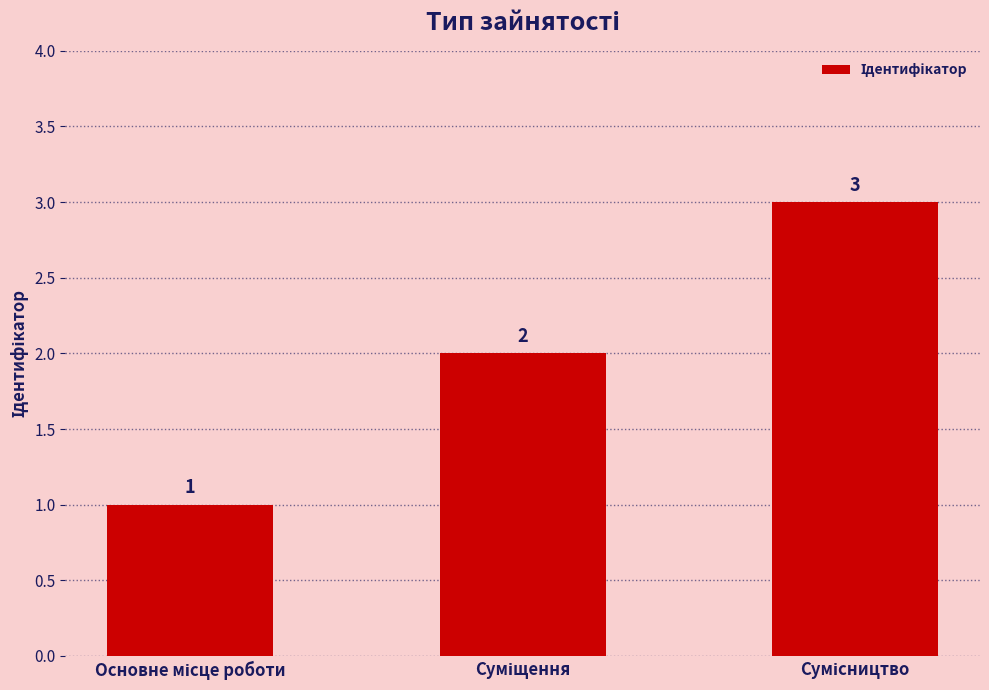

What is the difference between the maximum and minimum values?

2